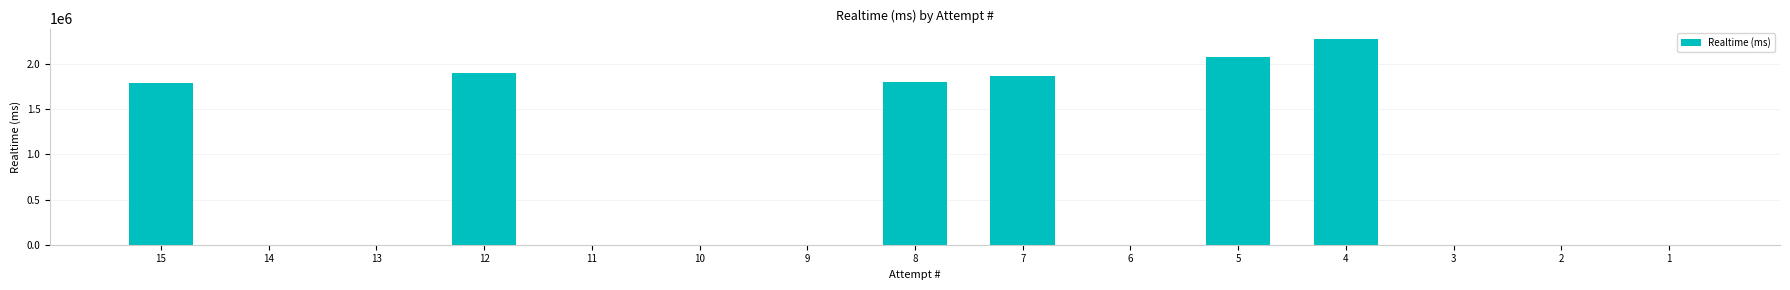

Count the number of categories in the chart.

15